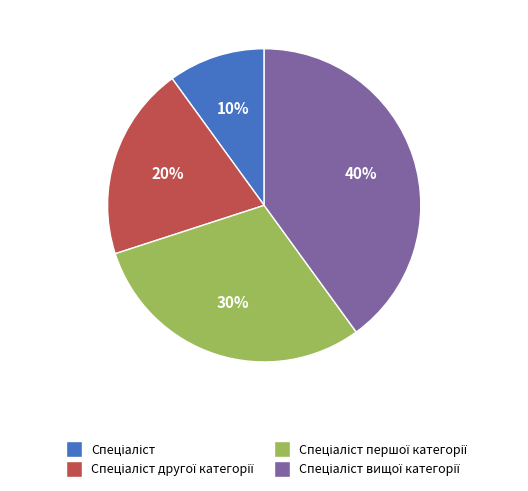

To the nearest percent, what is the difference between the largest and smallest slice percentages?

30%